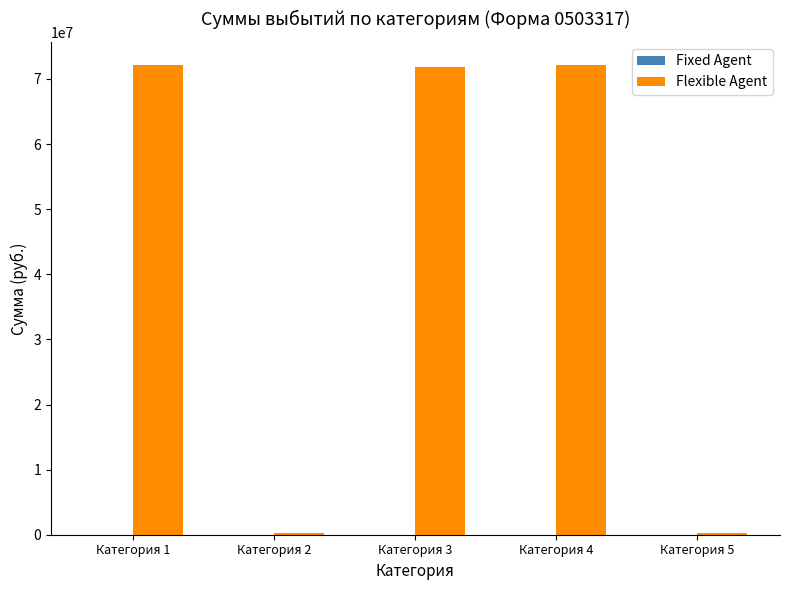

What is the sum of all values?

216487558